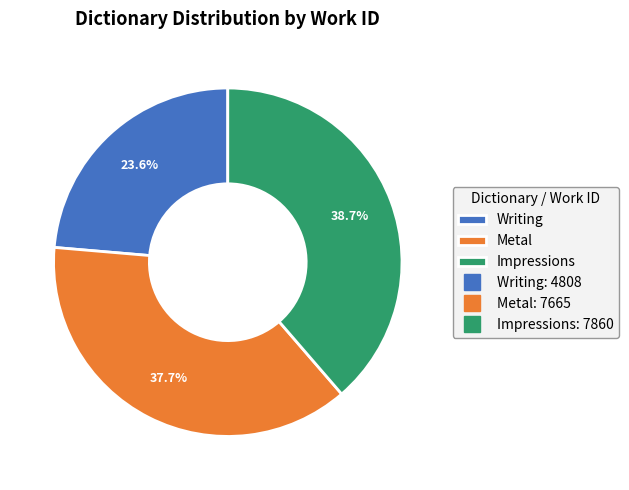

Combined, do Impressions and Writing account for over 50%?

Yes